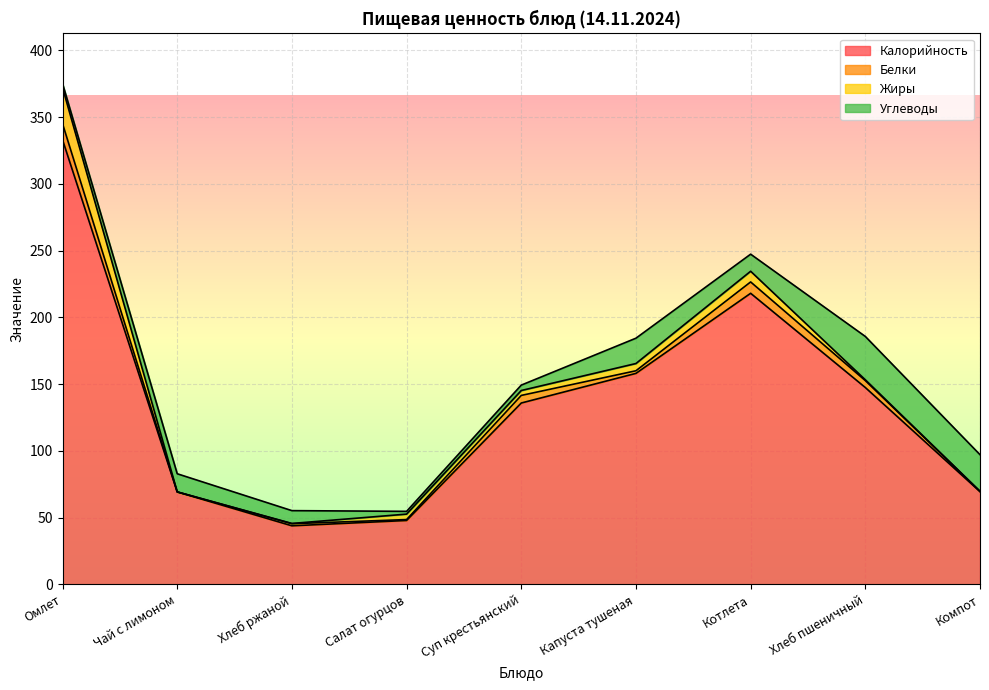

Is it true that Белки equals 1.6 at Хлеб ржаной?

True